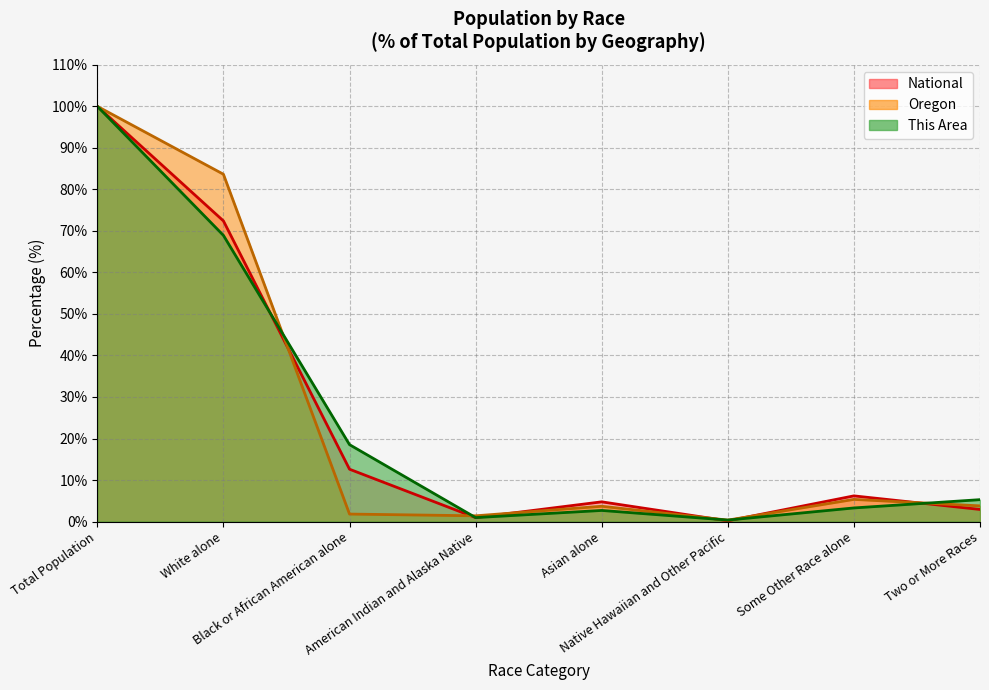

What is the label of the 3rd point from the right?

Native Hawaiian and Other Pacific